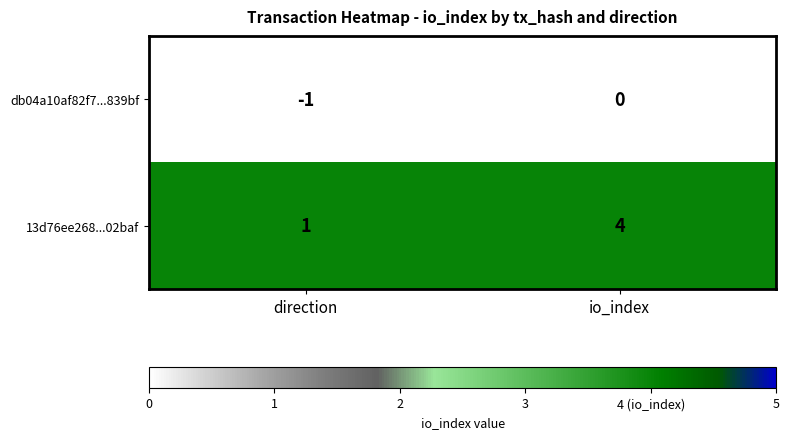

Count the number of categories in the chart.

2